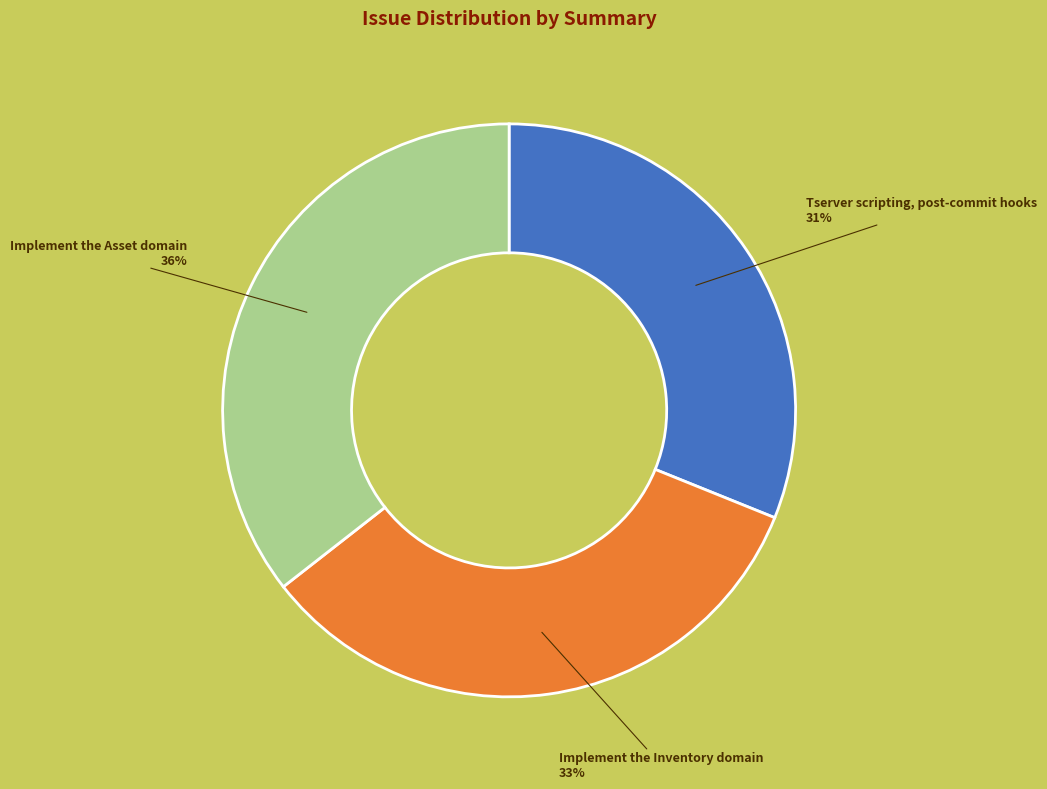

The Implement the Asset domain slice represents 36% of the pie. True or false?

True